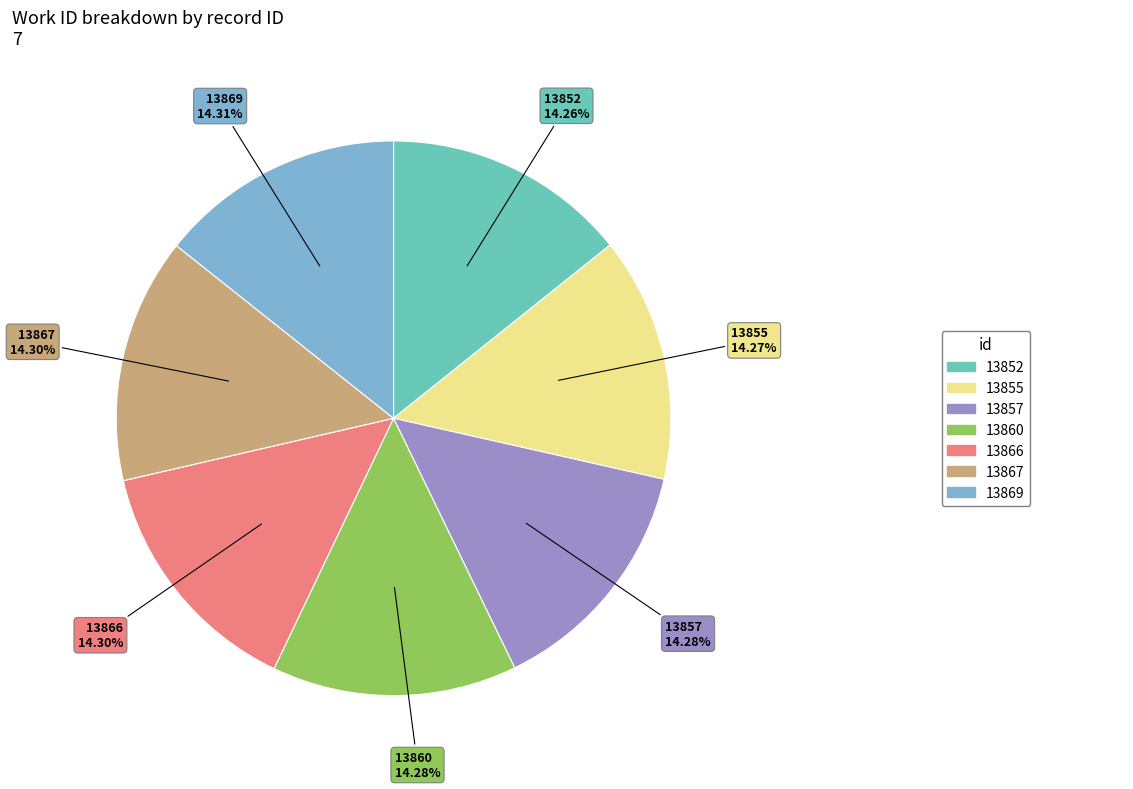

Does any single category account for the majority?

No